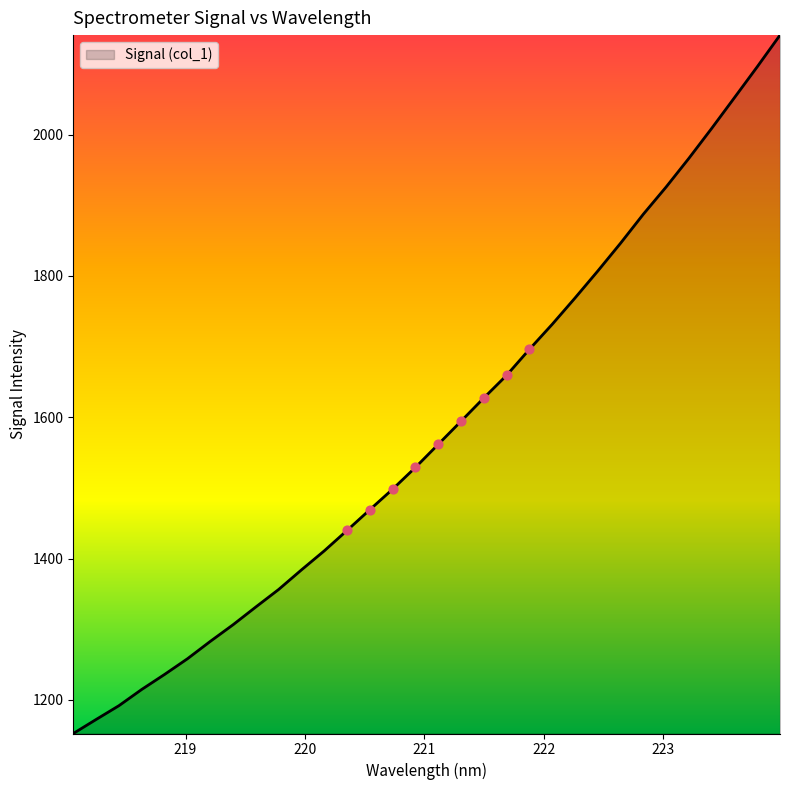

What is the difference between the maximum and minimum values?

988.3